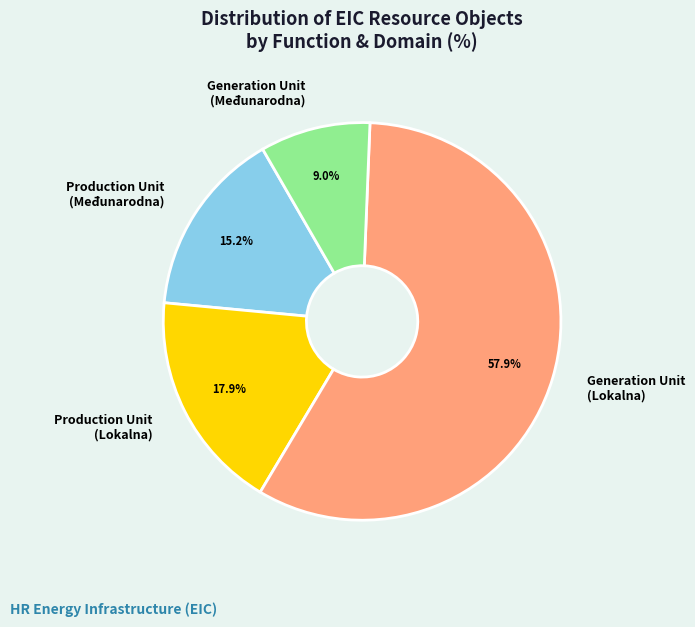

Do Generation Unit (Lokalna) and Generation Unit (Međunarodna) together represent more than half of the pie?

Yes